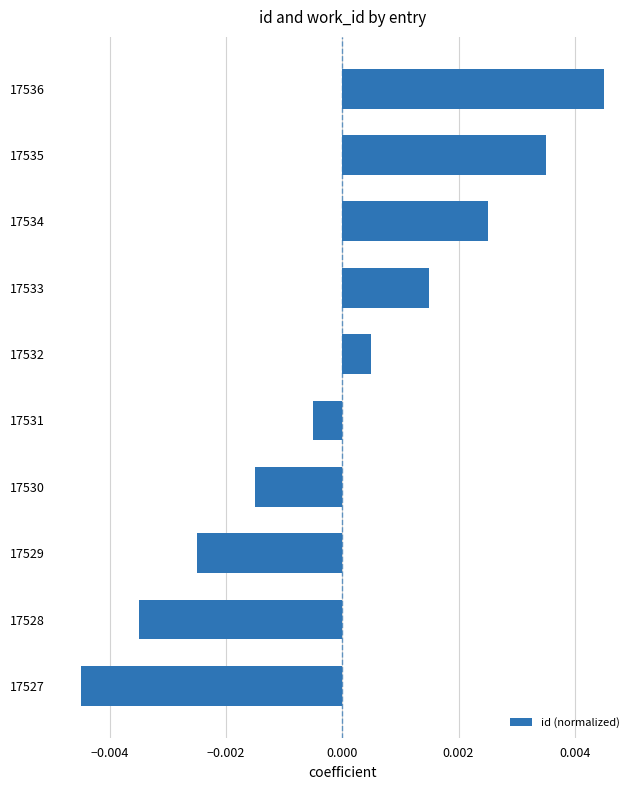

List the labels in order of value, smallest first.

17527, 17528, 17529, 17530, 17531, 17532, 17533, 17534, 17535, 17536